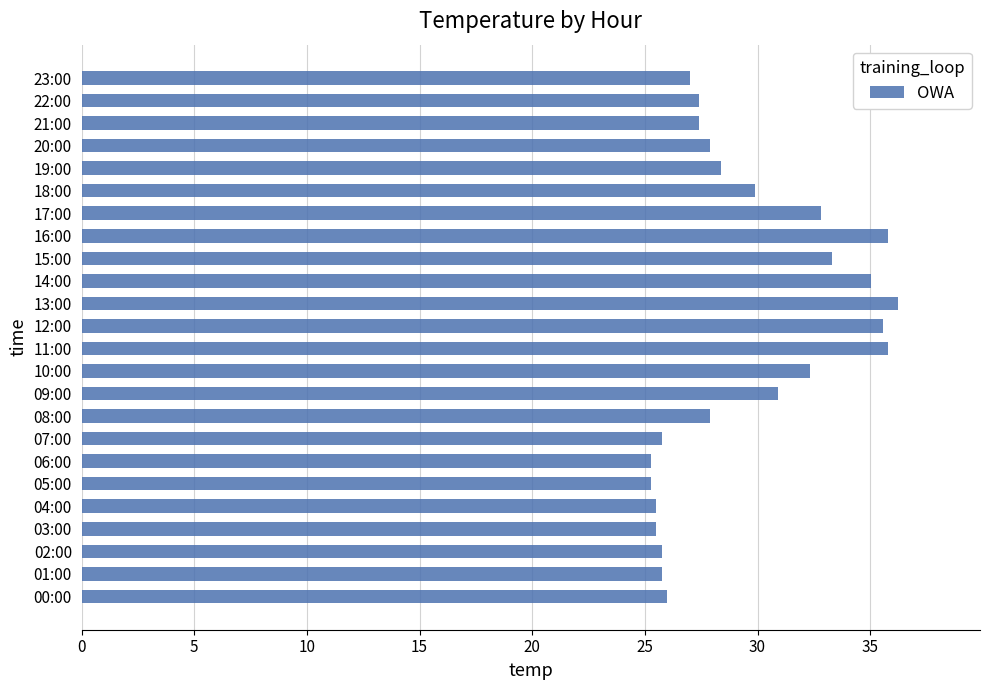

Is it true that the value at 07:00 is 34.1?

False